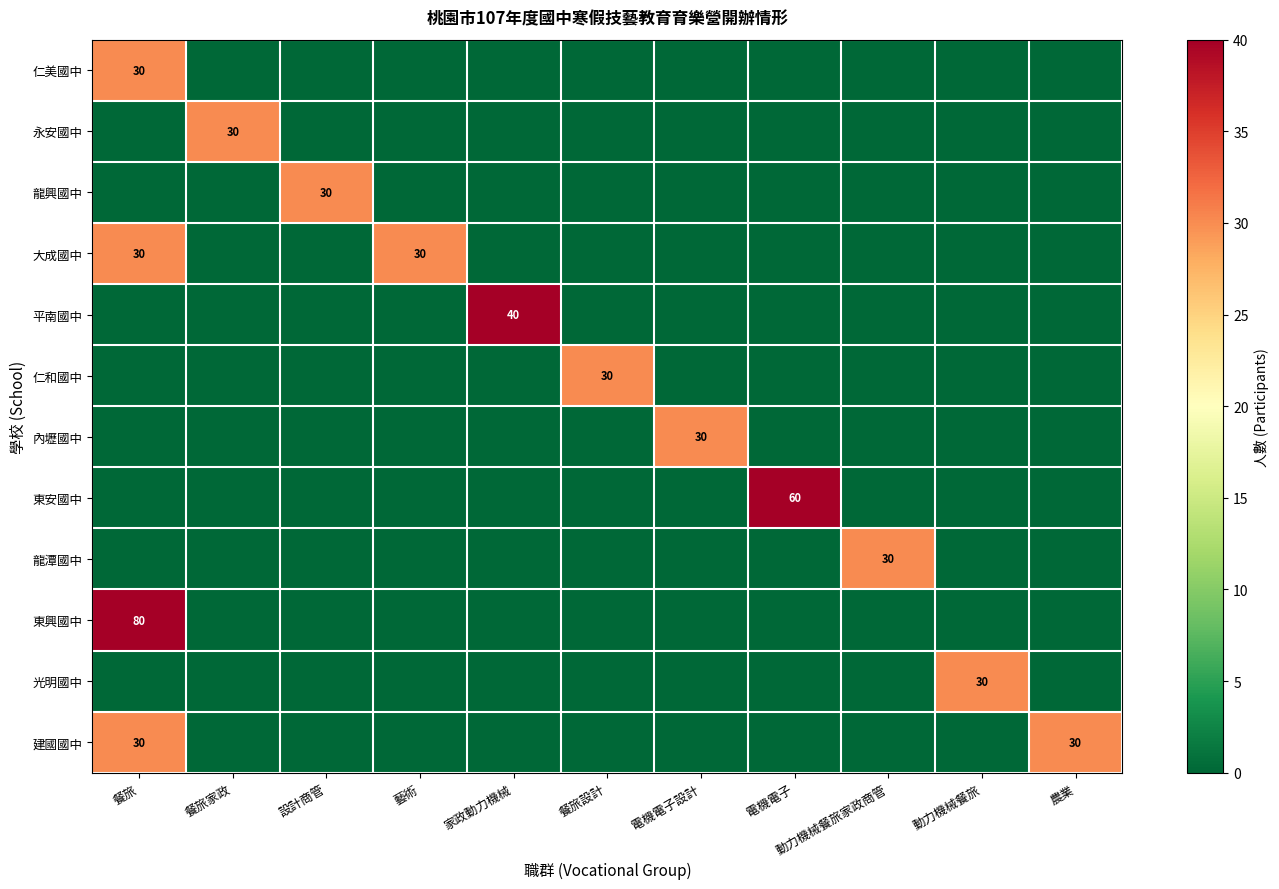

What is the total value across all series at 動力機械餐旅家政商管?

30